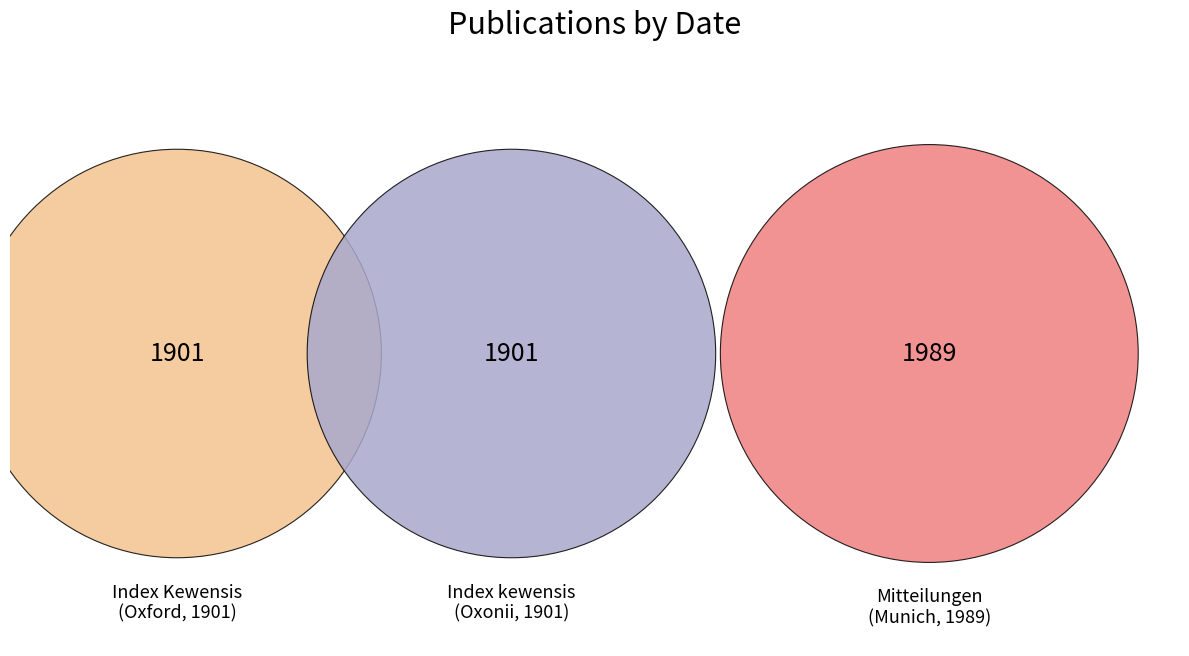

To the nearest percent, what is the difference between the Index Kewensis (1901, Oxford) and Mitteilungen der Botanischen (1989, Munich) slice percentages?

2%